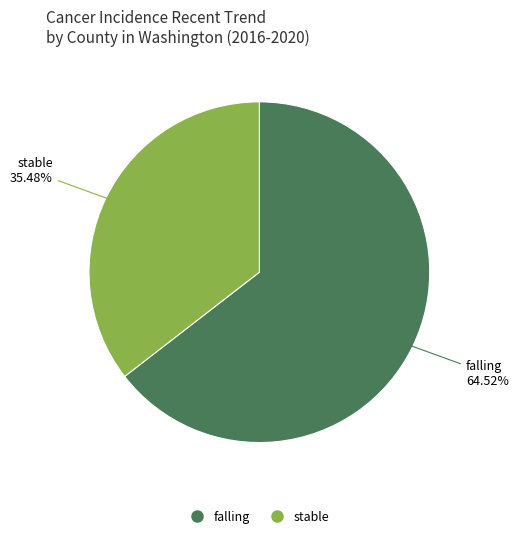

How many segments does this pie chart have?

2